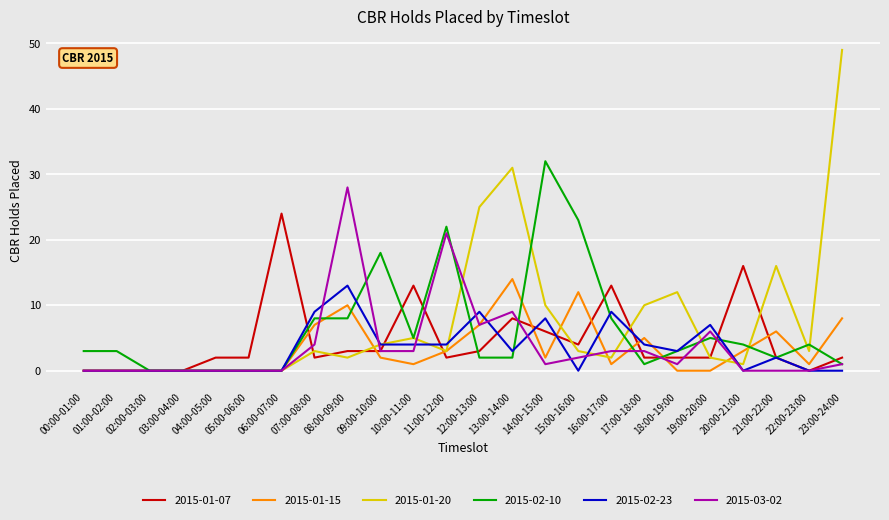

Which series has the largest total across all categories?

2015-01-20